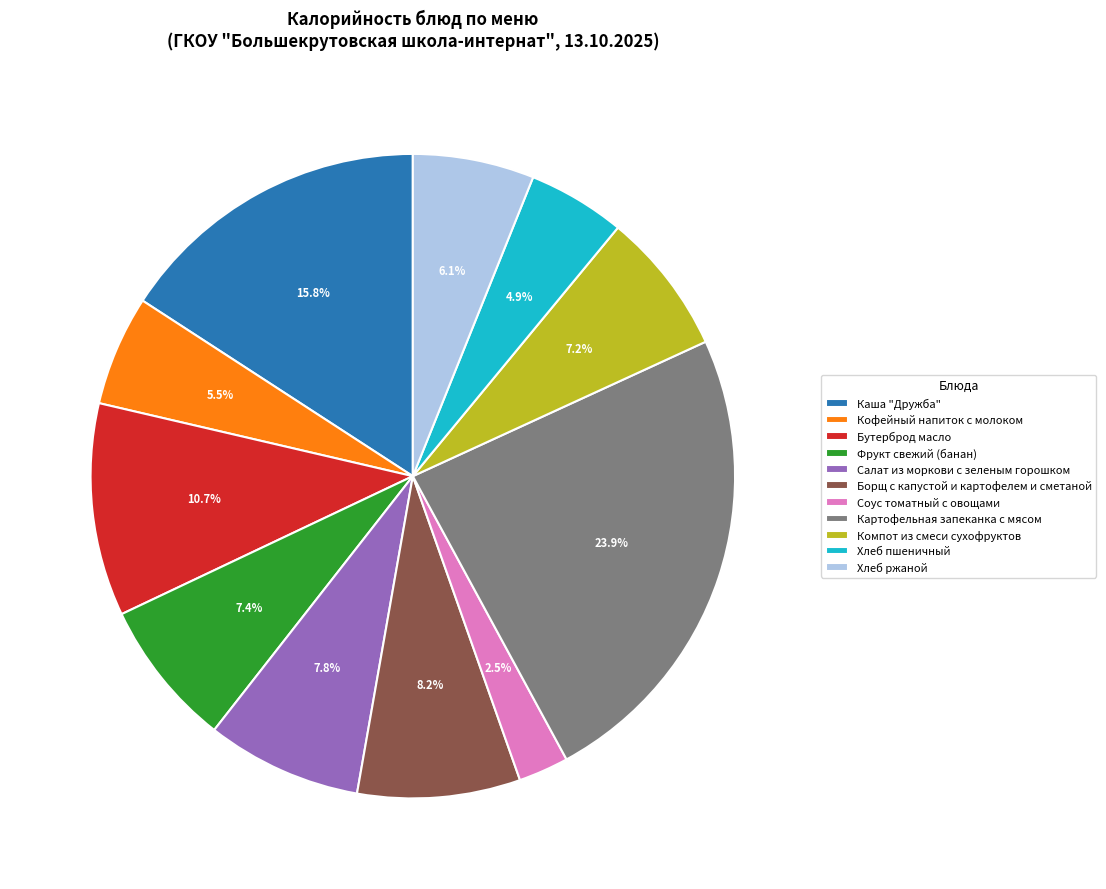

To the nearest percent, what is the difference between the Хлеб ржаной and Бутерброд масло slice percentages?

5%